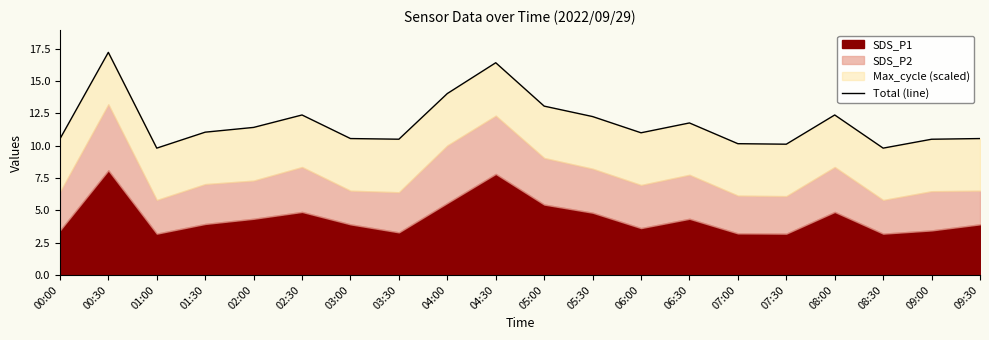

What is the value of the 20th point from the left?

10.6